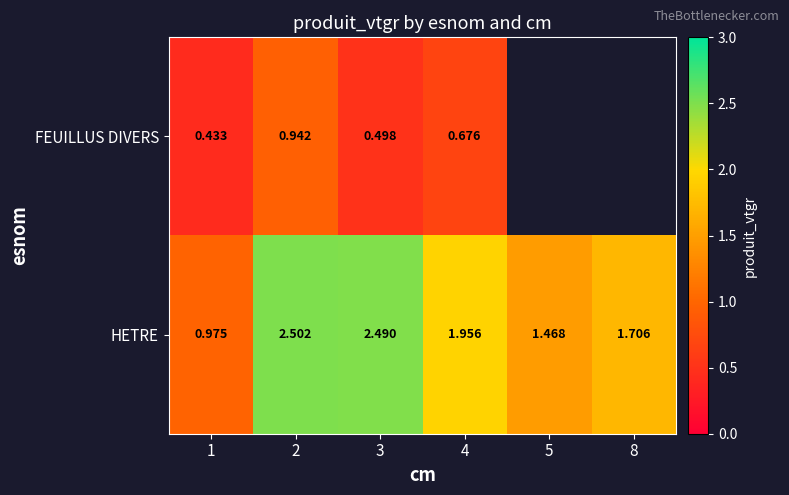

Rank the series at 1 from lowest to highest value.

FEUILLUS DIVERS, HETRE